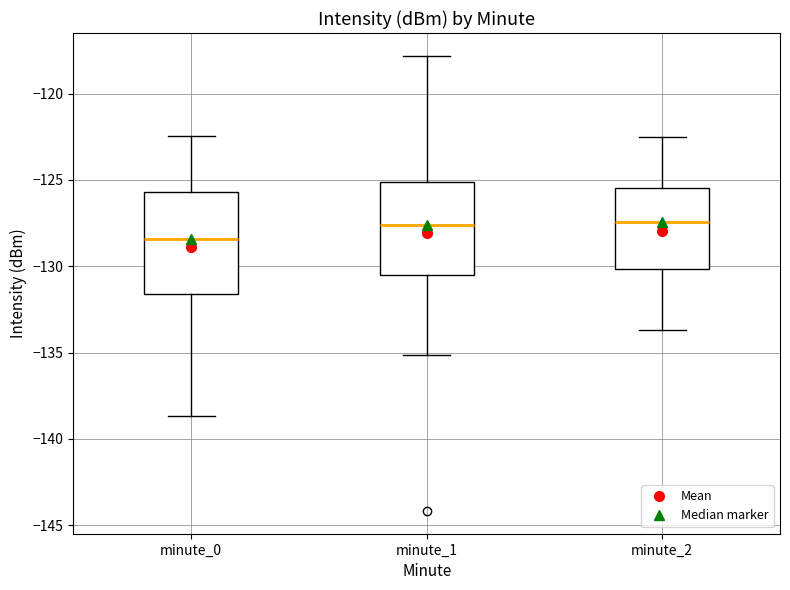

Comparing the boxes themselves (not the whiskers), which one is the tallest?

minute_0